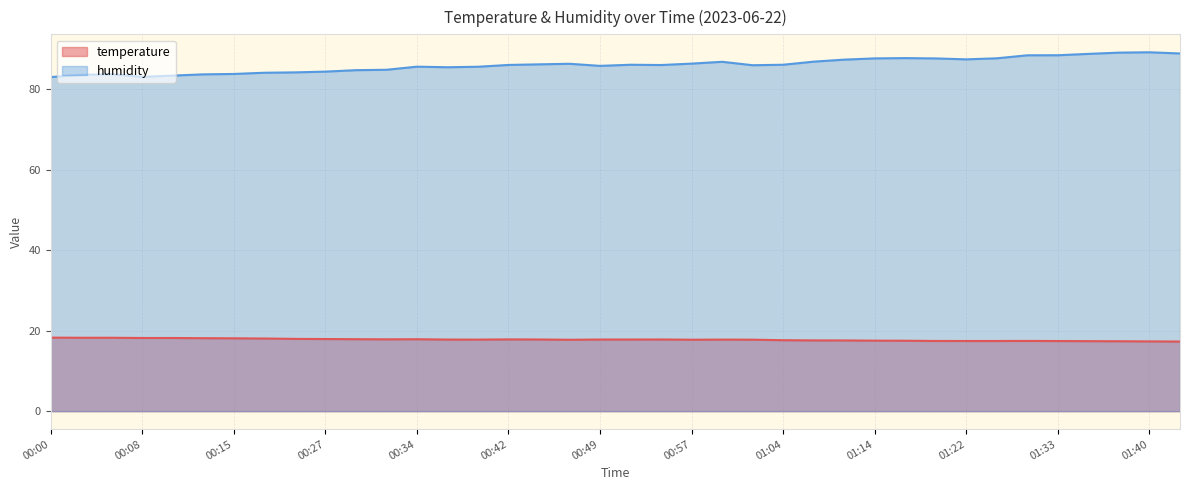

At which category is the sum across all series the highest?

01:40